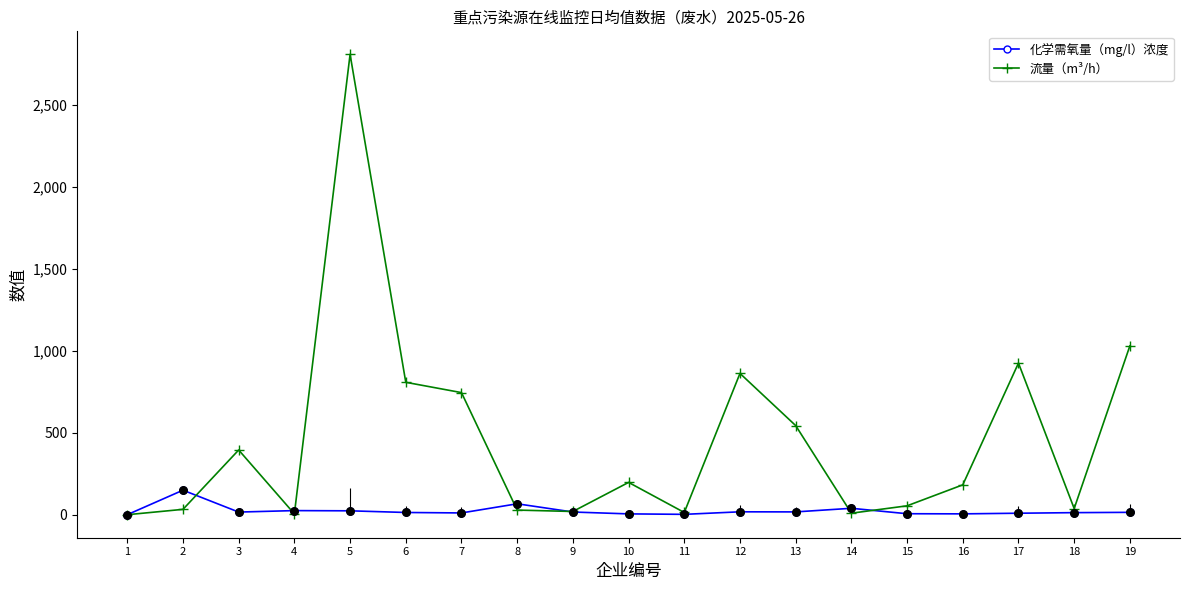

What are all the series names shown in the legend?

化学需氧量（mg/l）浓度, 流量（m³/h）